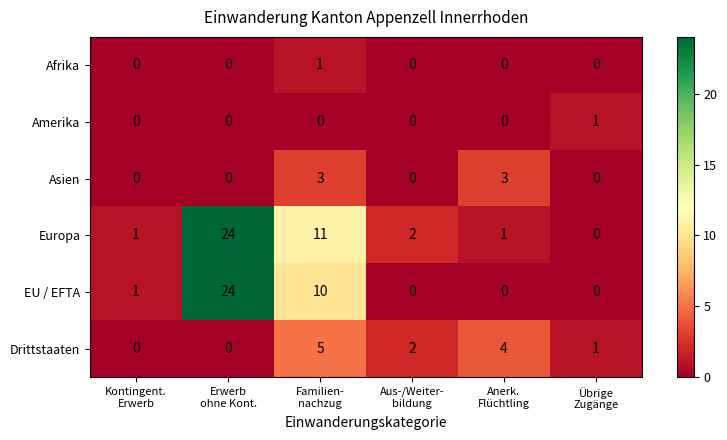

What is the maximum value shown in the chart?

24